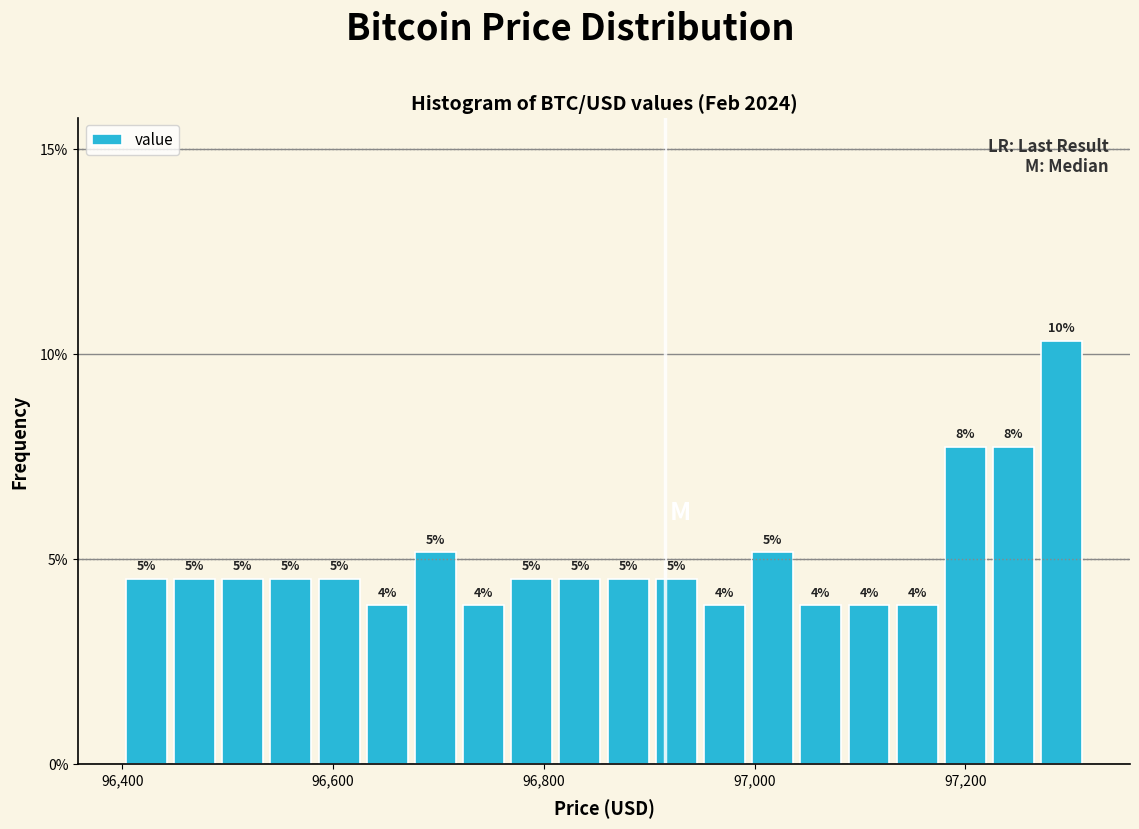

Around what value on the x-axis is the tallest bar? Give the approximate position of its centre, as read against the axis.

97300